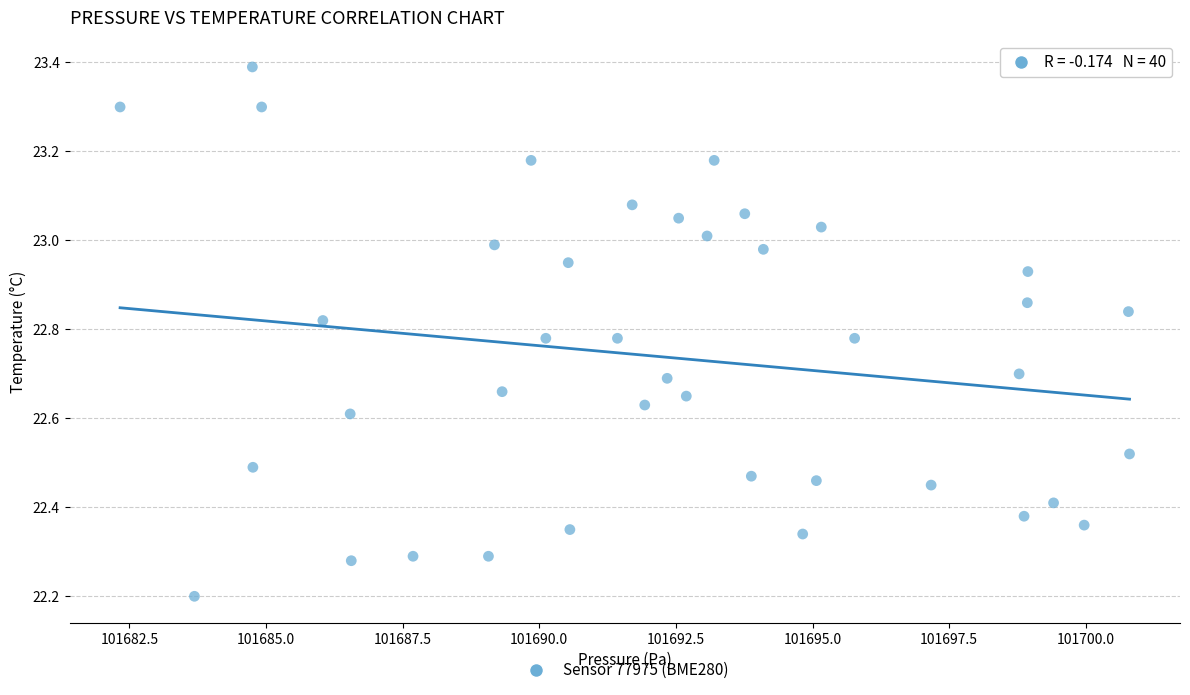

What is the range of Y values (max minus min)?

1.2